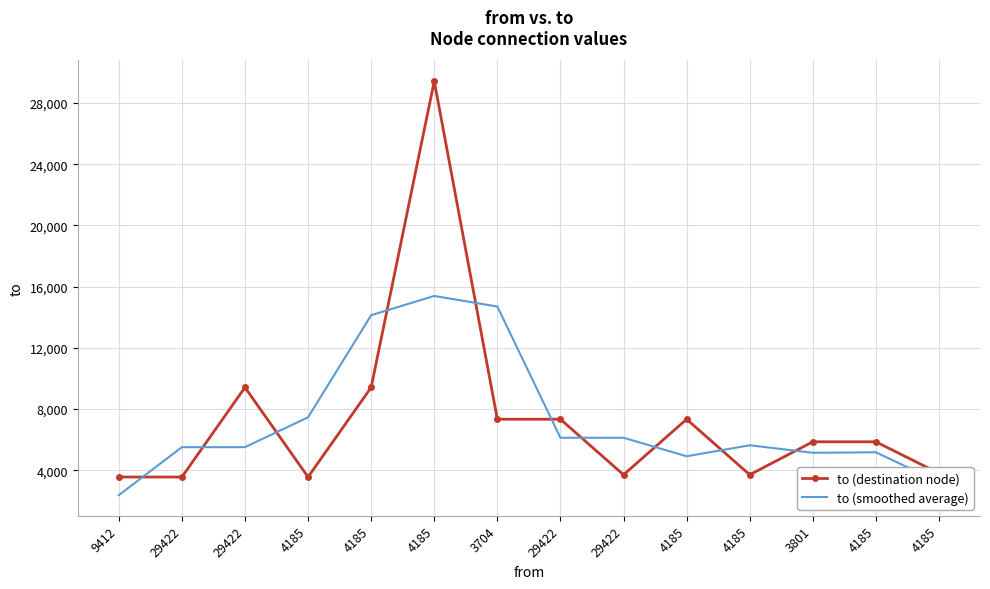

What is the sum of all to (smoothed average) values?

101390.3